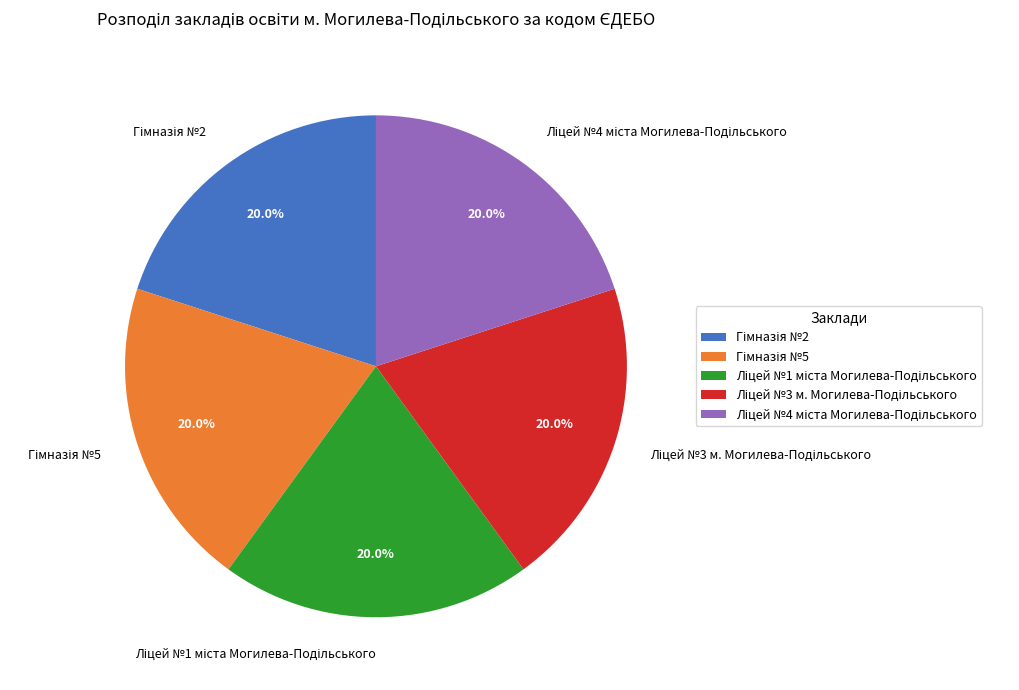

Is there a majority slice in this chart?

No